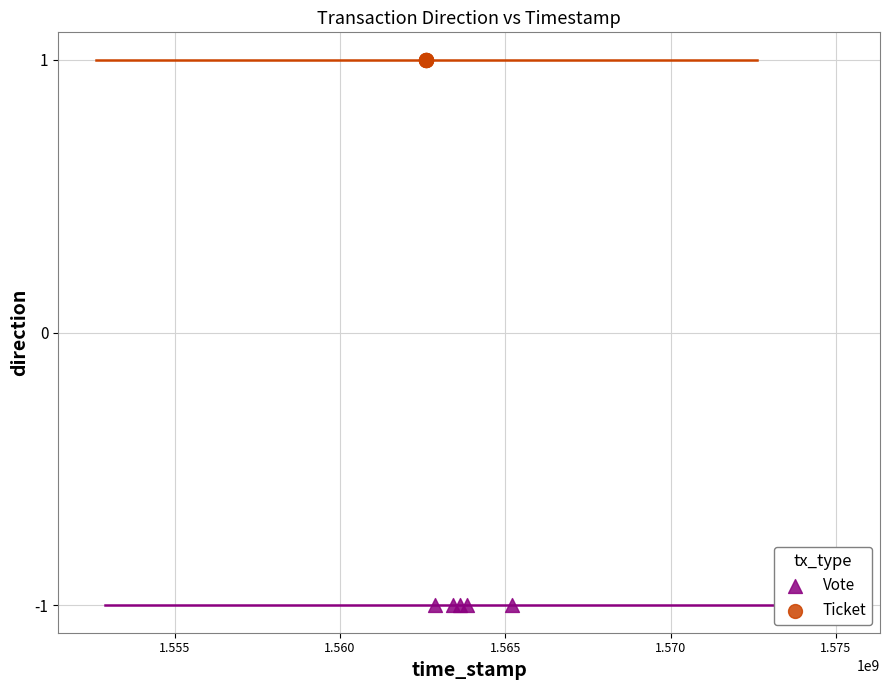

What are all the series names shown in the legend?

Vote, Ticket